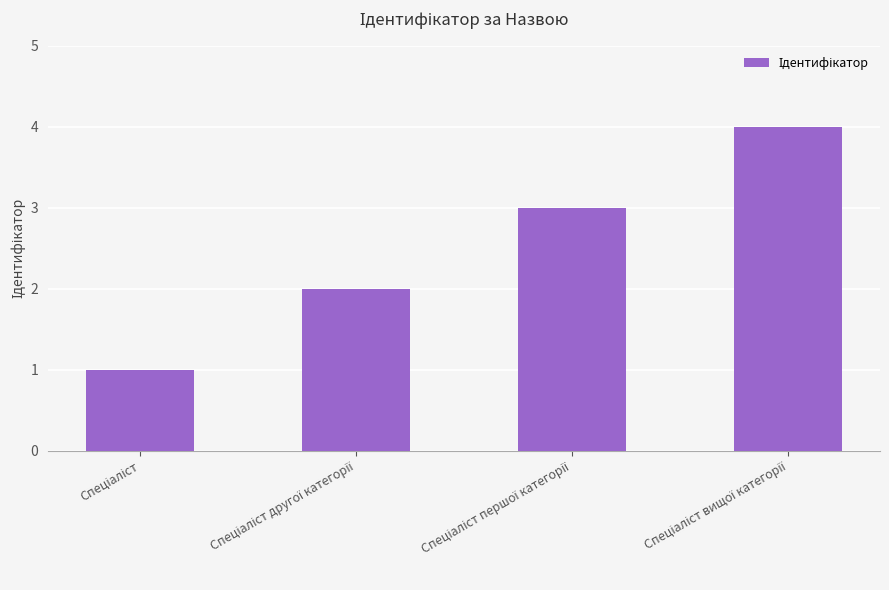

Are the bars horizontal?

No